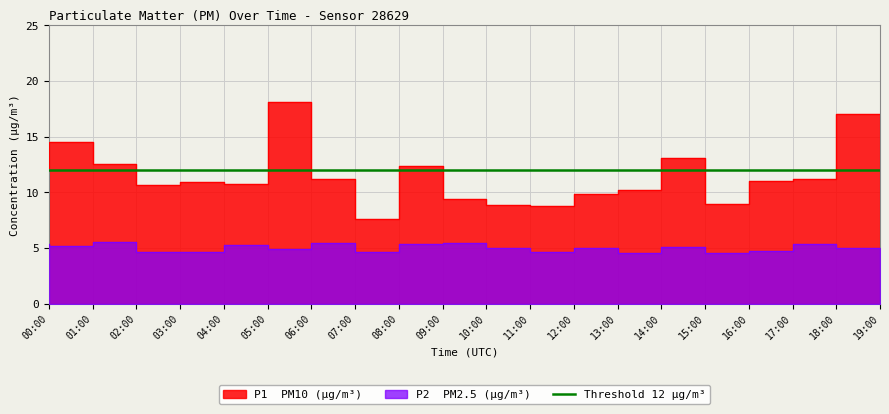

At which label does P1 reach its peak?

06:00